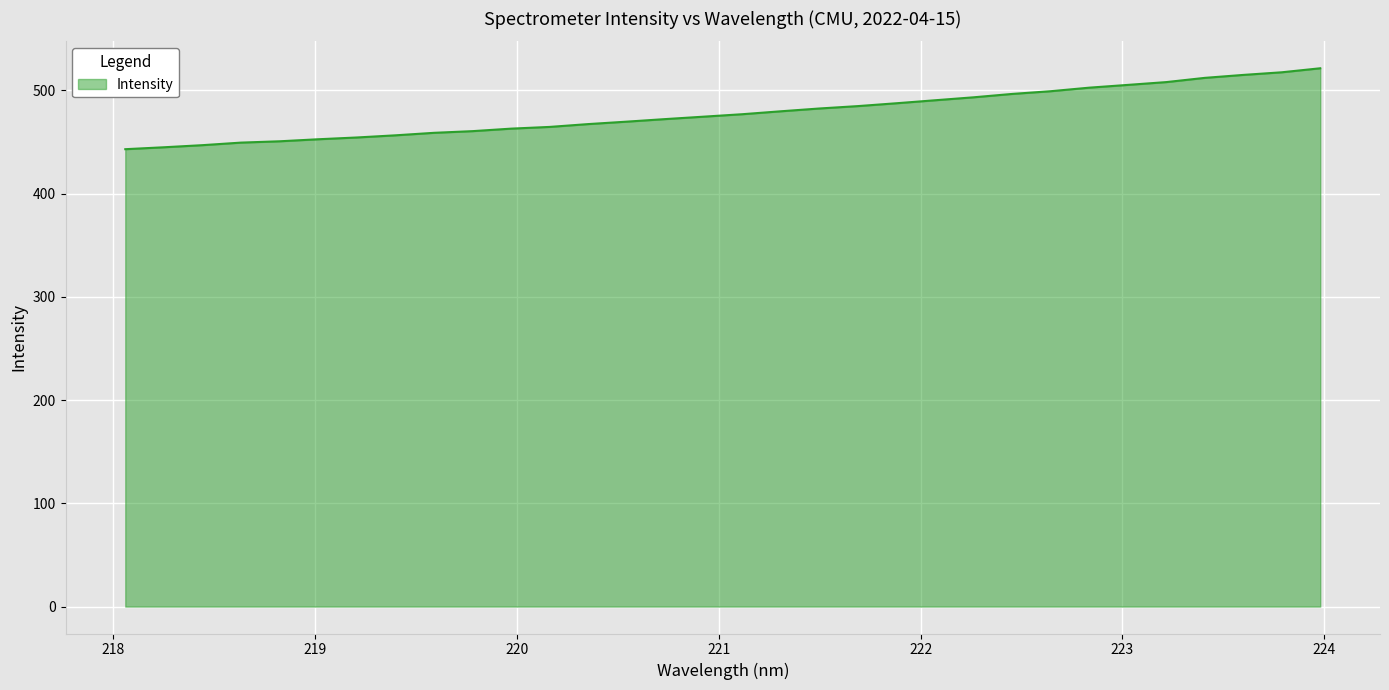

What is the greatest value displayed?

521.5